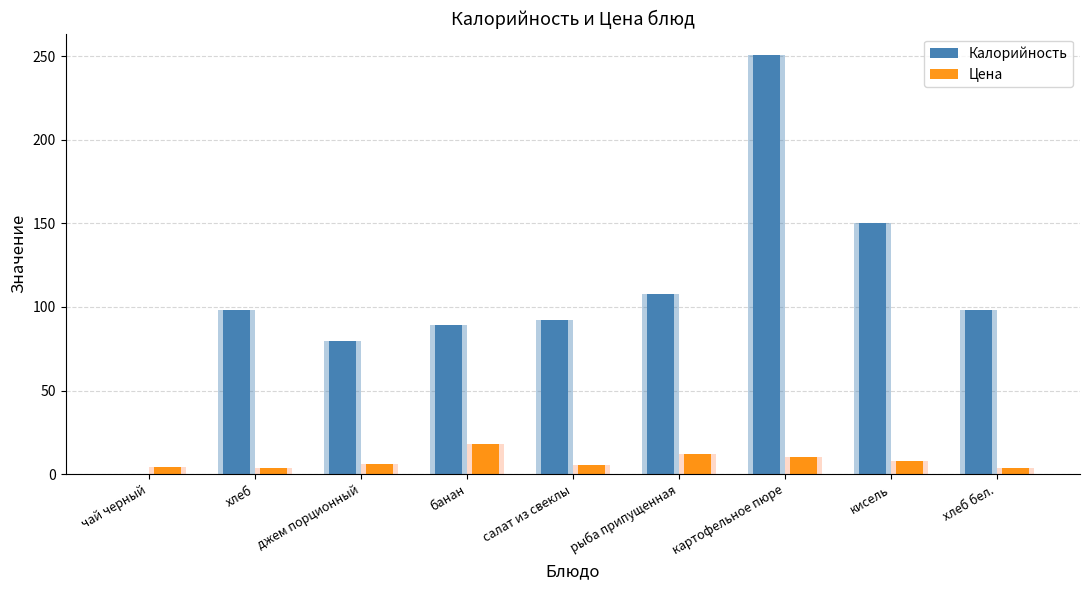

What is the difference between the second highest and second lowest values in the Цена series?

8.4